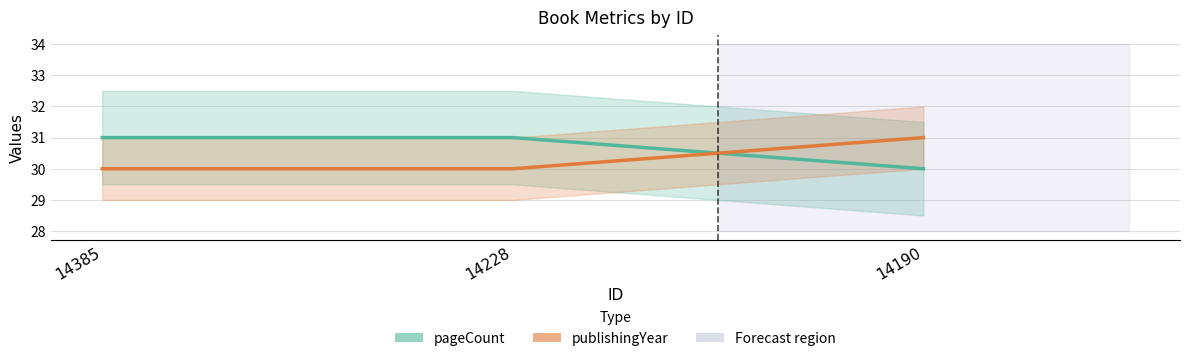

Reading left to right, list all the values displayed in this chart.

pageCount: 14385=31	14228=31	14190=30
publishingYear (scaled): 14385=30	14228=30	14190=31